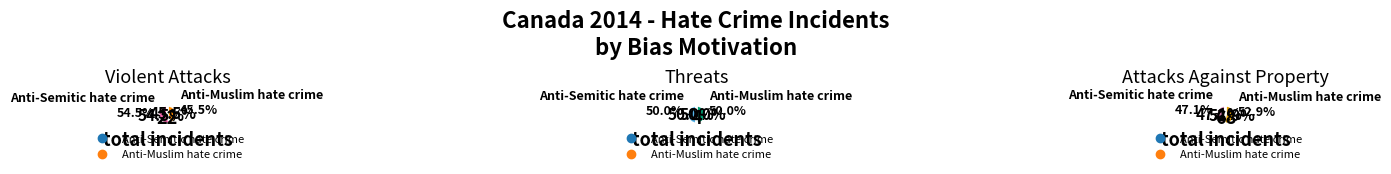

To the nearest percent, what is the difference between the Anti-Semitic hate crime and Anti-Muslim hate crime slice percentages?

9%